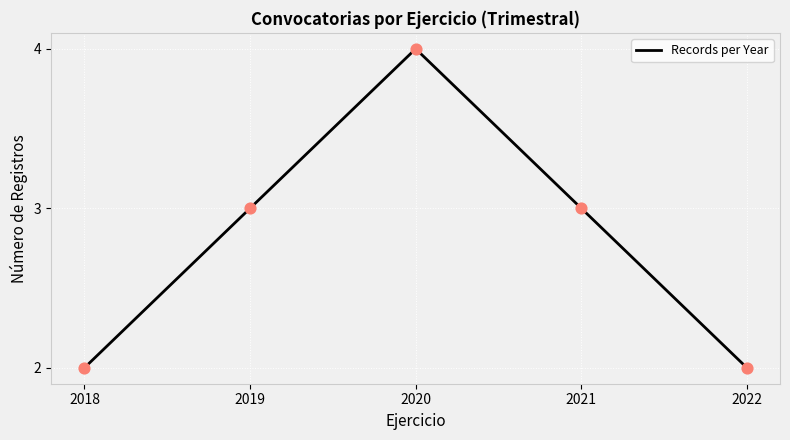

What is the ratio of the value at 2018 to the value at 2020?

0.5